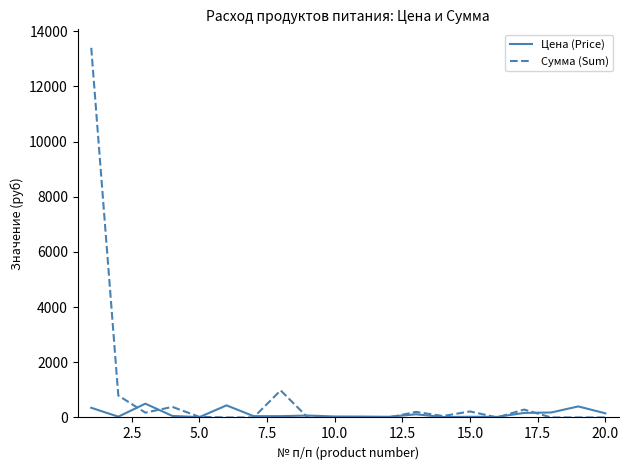

True or false: Сумма (Sum) and Цена (Price) intersect in this chart.

True